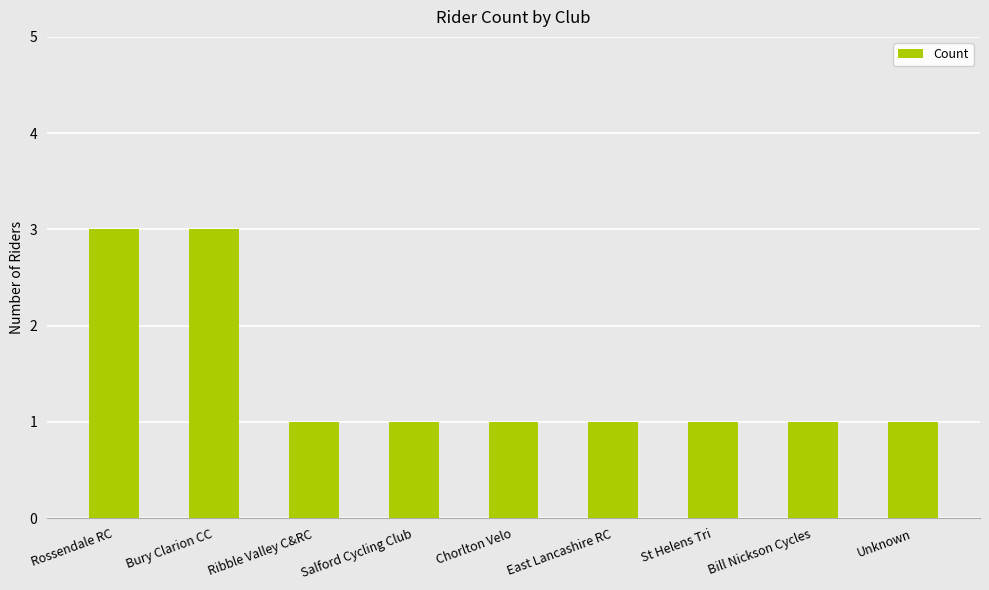

What is the approximate value at Rossendale RC?

3